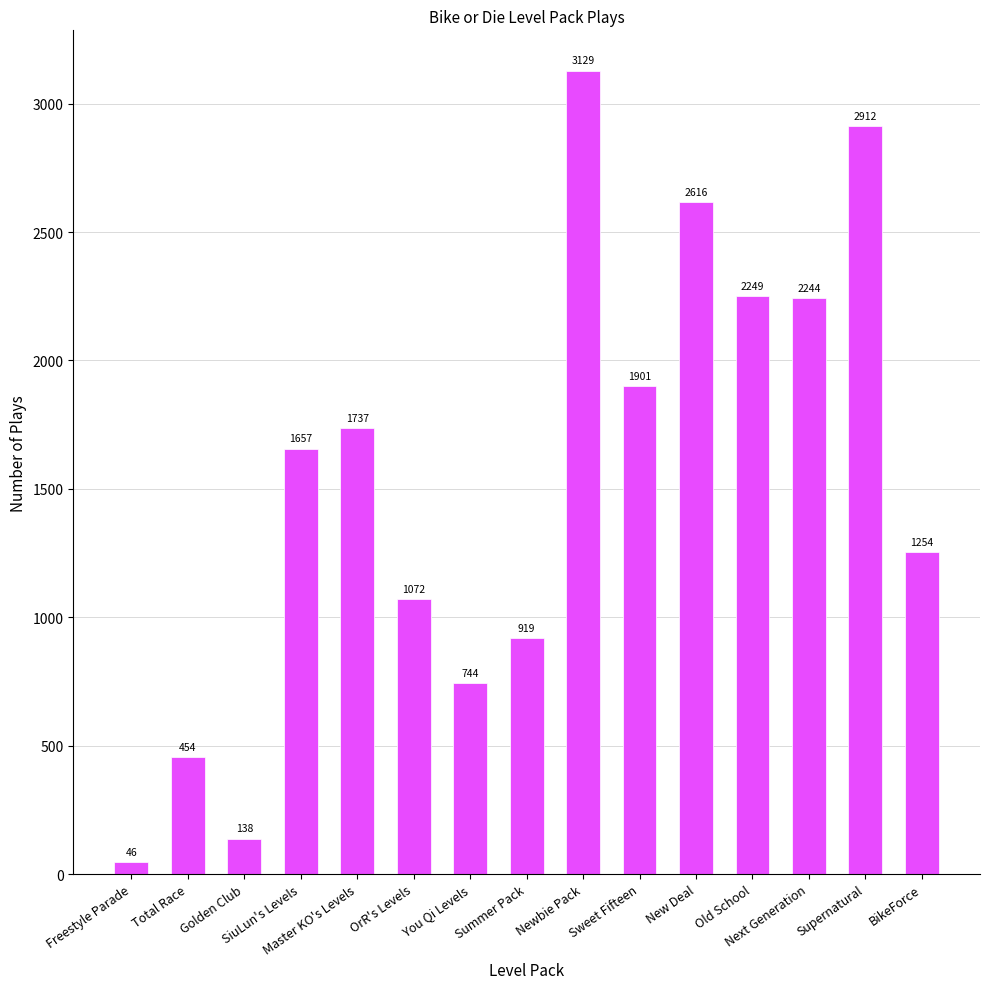

What is the difference between the maximum and minimum values?

3083